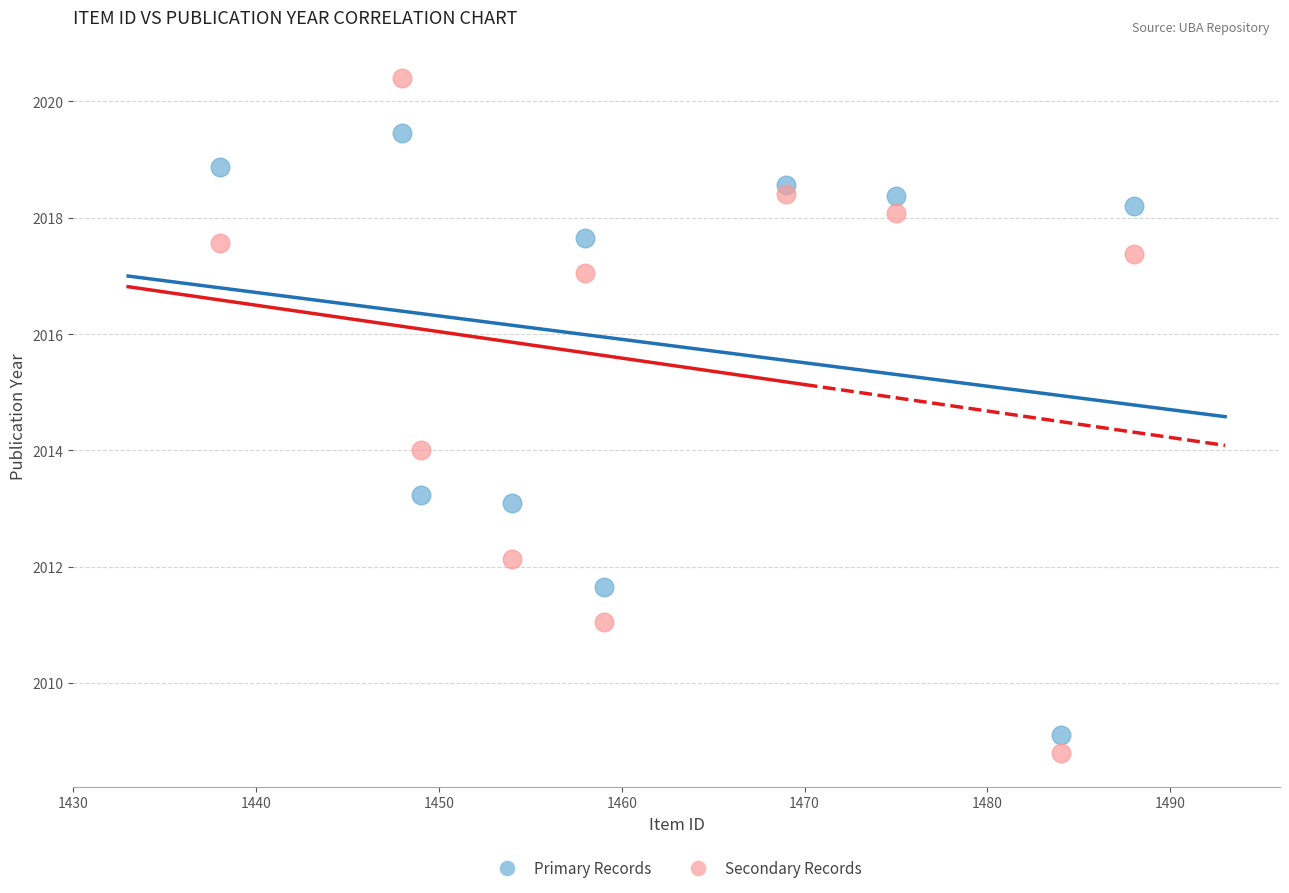

What is the X range (max minus min) for the scatter plot?

50.0